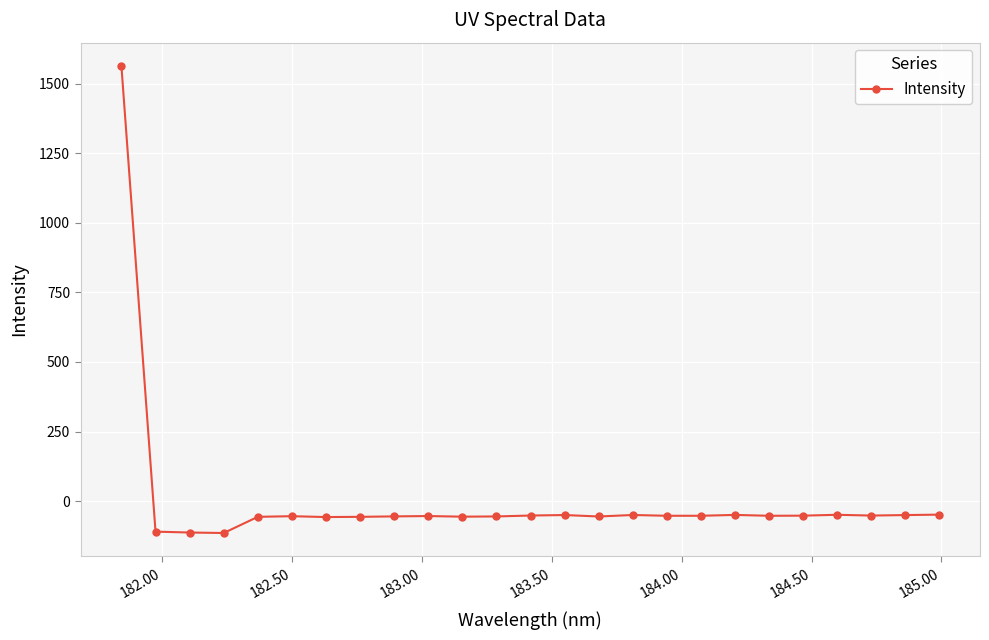

True or false: there are more than 1 points higher than both neighbors.

True